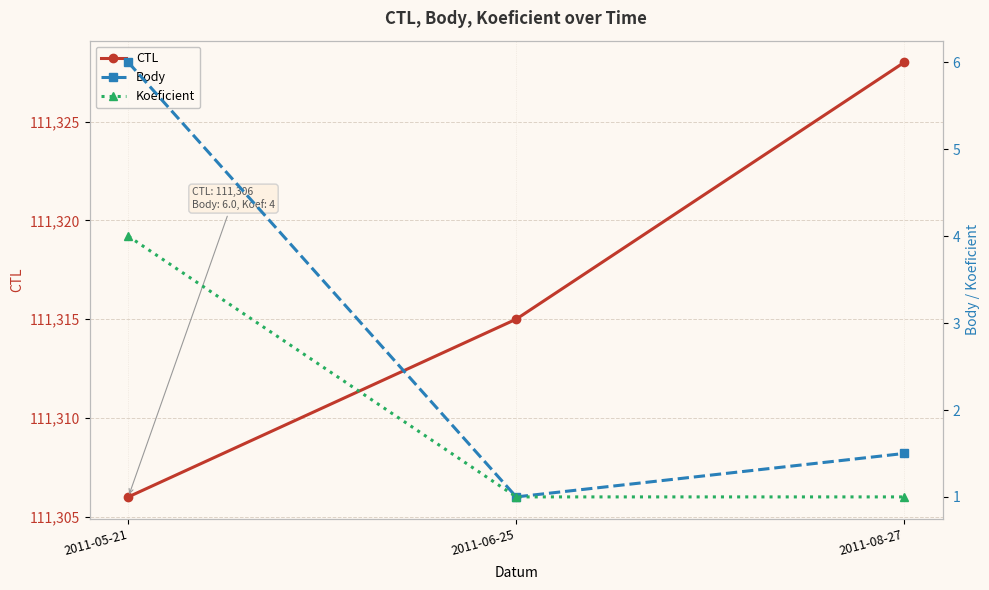

What are all the series names shown in the legend?

CTL, Body, Koeficient